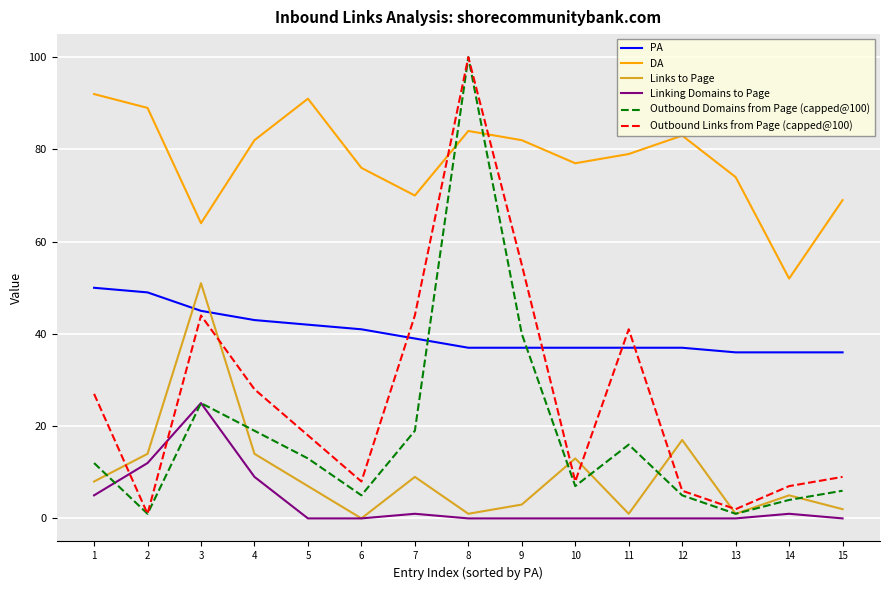

Is the value of Linking Domains to Page at 15 greater than the value of Outbound Domains from Page (capped@100) at 14?

No